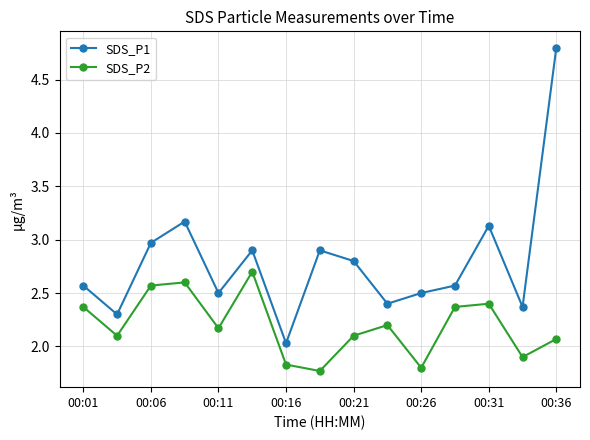

Which series has the widest spread of values?

SDS_P1